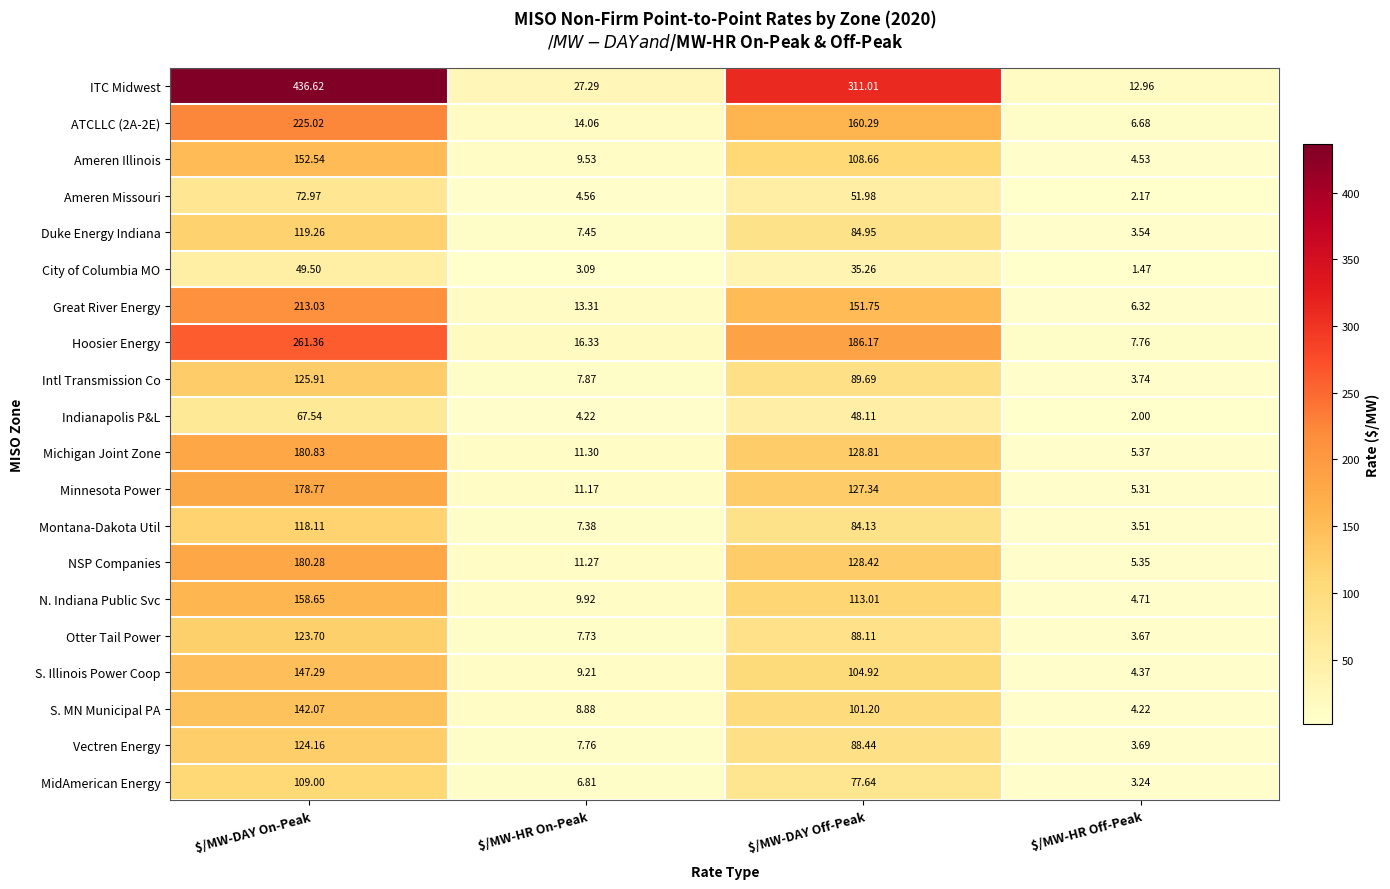

At which category is the sum across all series the highest?

$/MW-DAY On-Peak